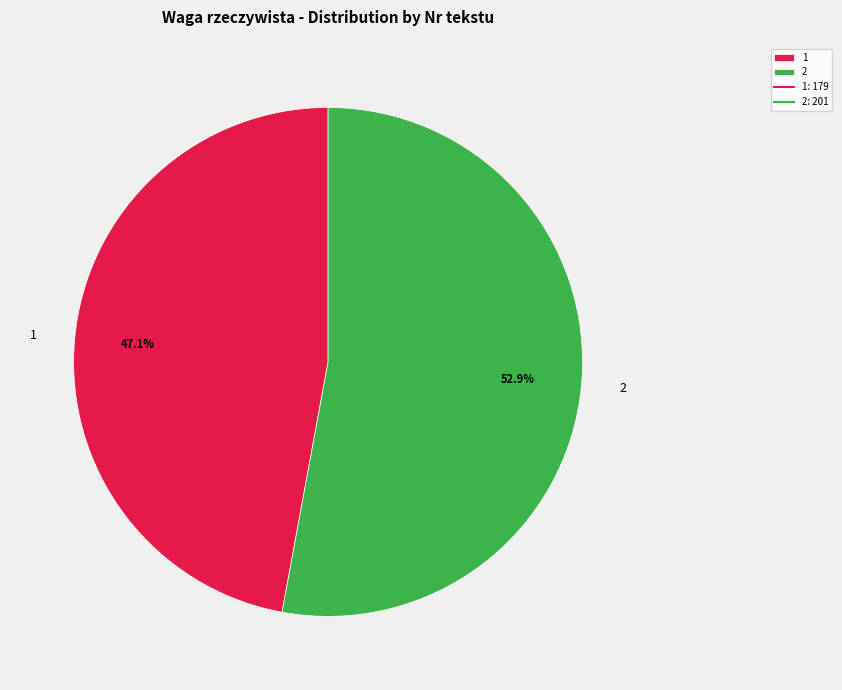

True or false: 1 accounts for 59% of the total.

False